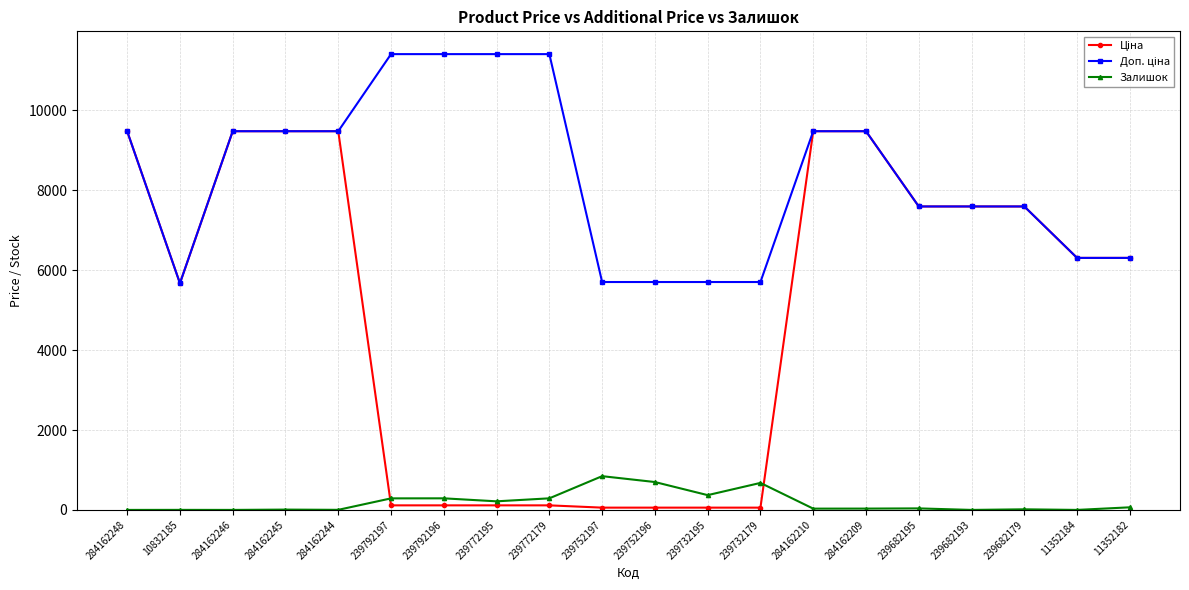

What is the greatest value displayed?

11410.0